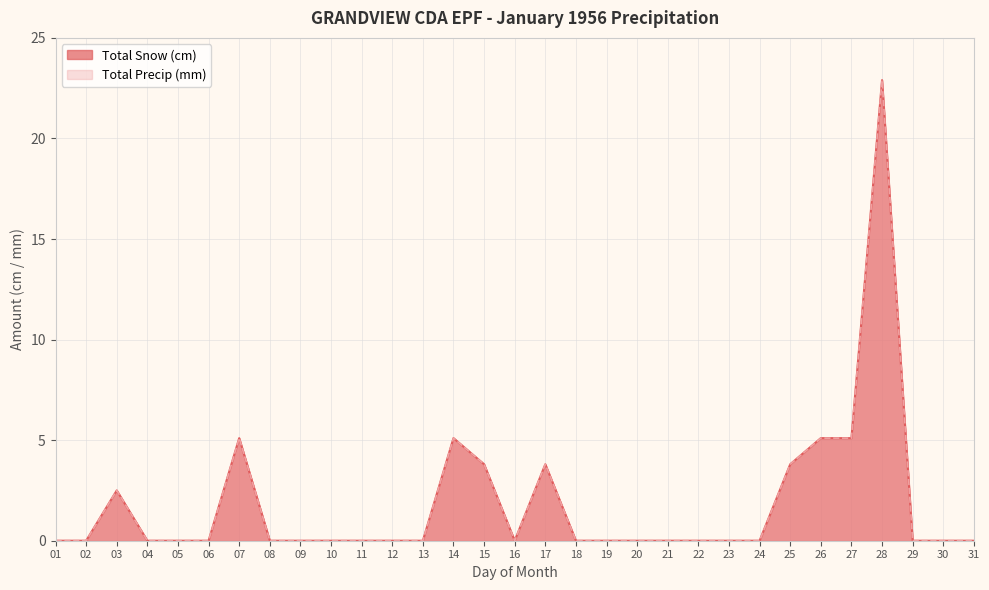

At which category does Total Snow (cm) reach its first local valley?

16